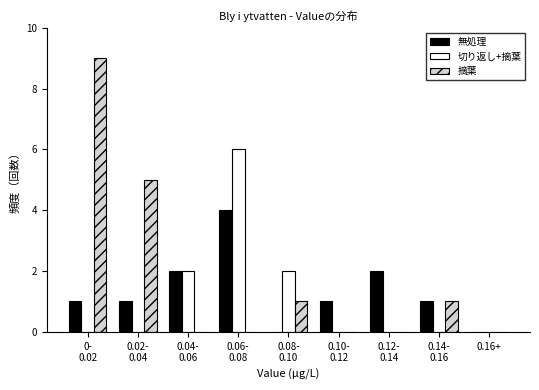

What is the greatest value displayed?

9